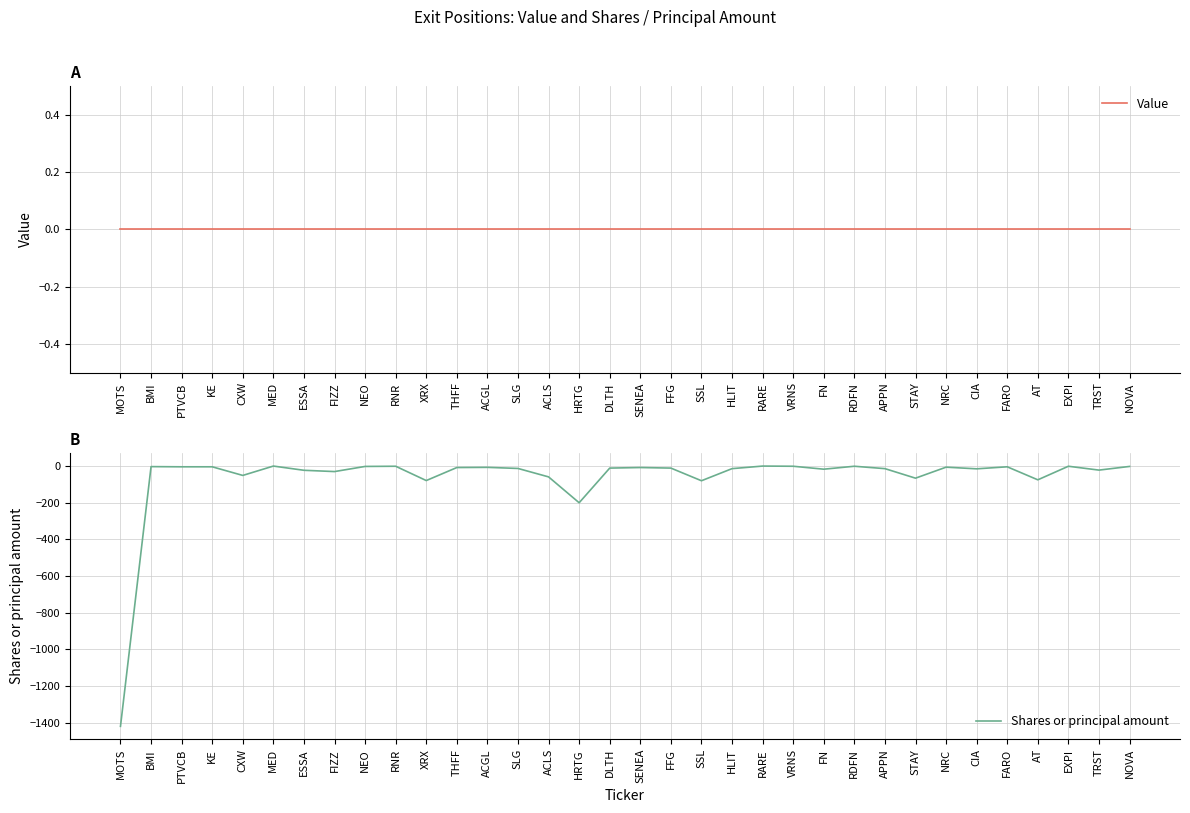

True or false: Value and Shares or principal amount cross at least once.

False